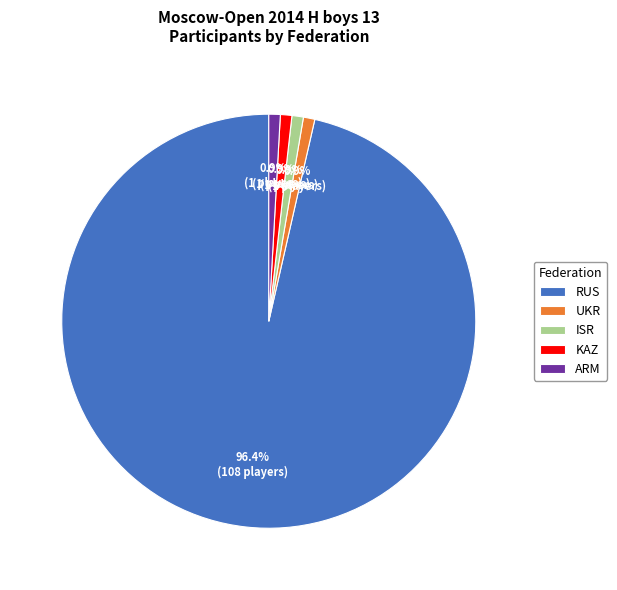

What percentage is the UKR slice, to the nearest percent?

1%